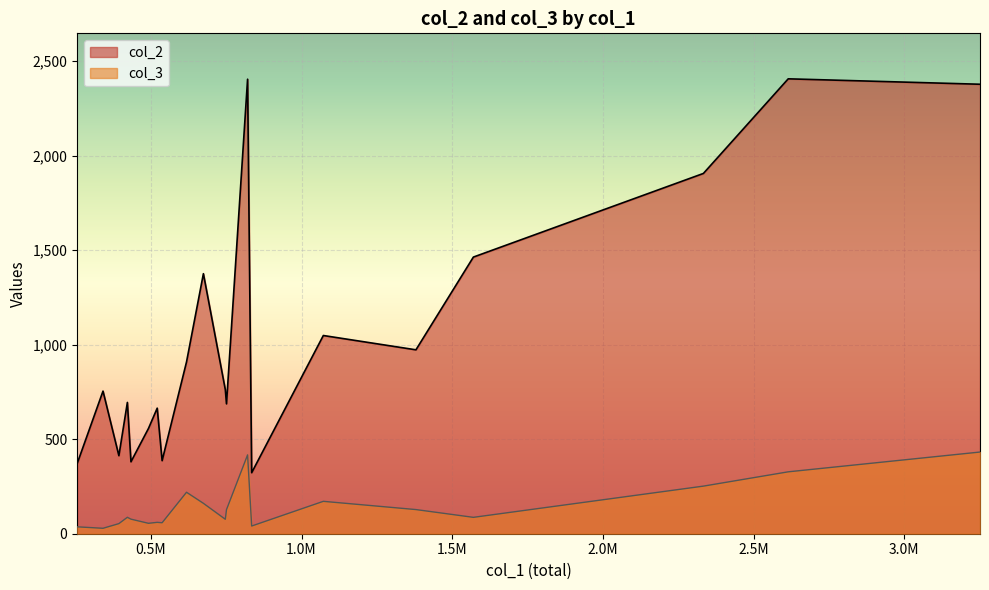

How many lines are shown in the chart?

2